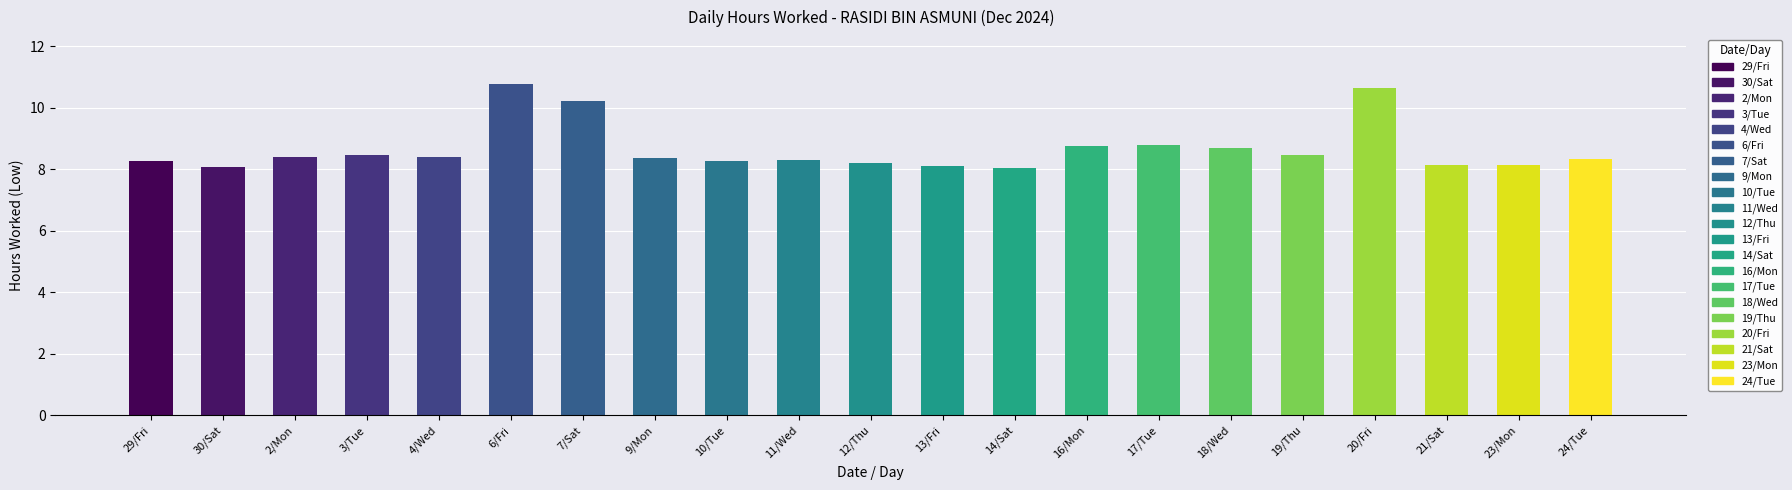

What is the difference between the second highest and second lowest values?

2.6